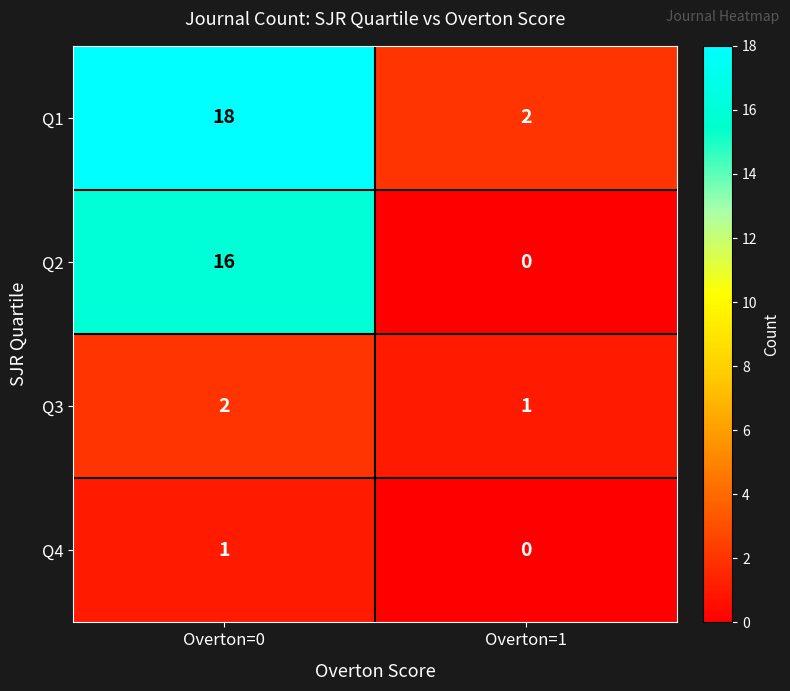

Reading left to right, transcribe all the data shown in this chart.

Q1: Overton=0=18	Overton=1=2
Q2: Overton=0=16	Overton=1=0
Q3: Overton=0=2	Overton=1=1
Q4: Overton=0=1	Overton=1=0